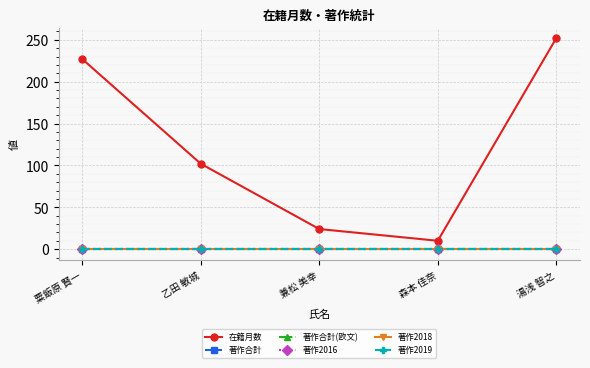

Is this an area chart (filled region under the line)?

No